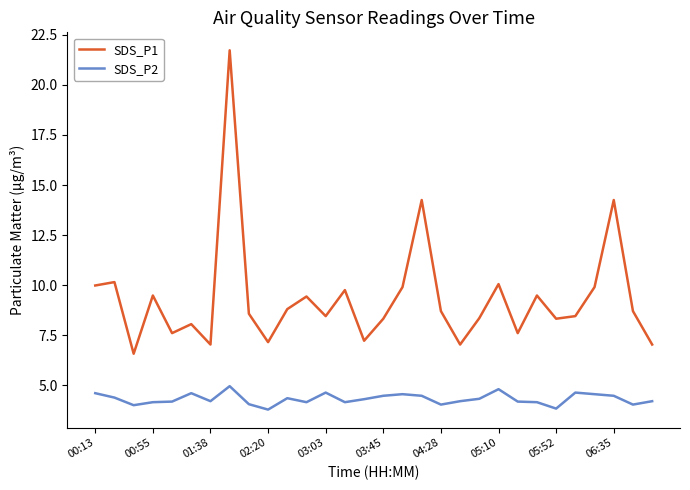

Which series has the largest range (max minus min)?

SDS_P1